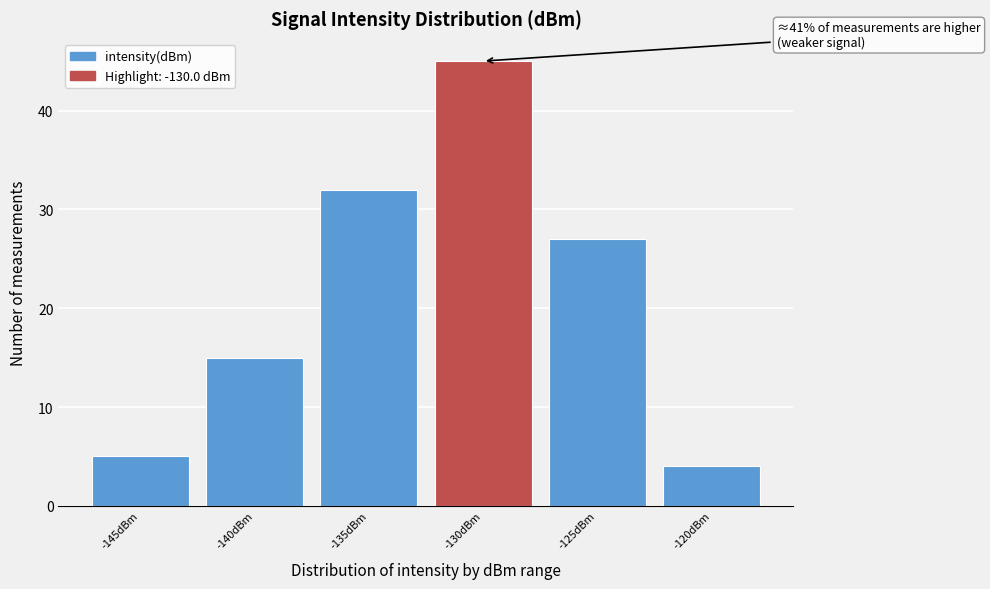

Reading right to left, extract all data points from this chart.

4	27	45	32	15	5